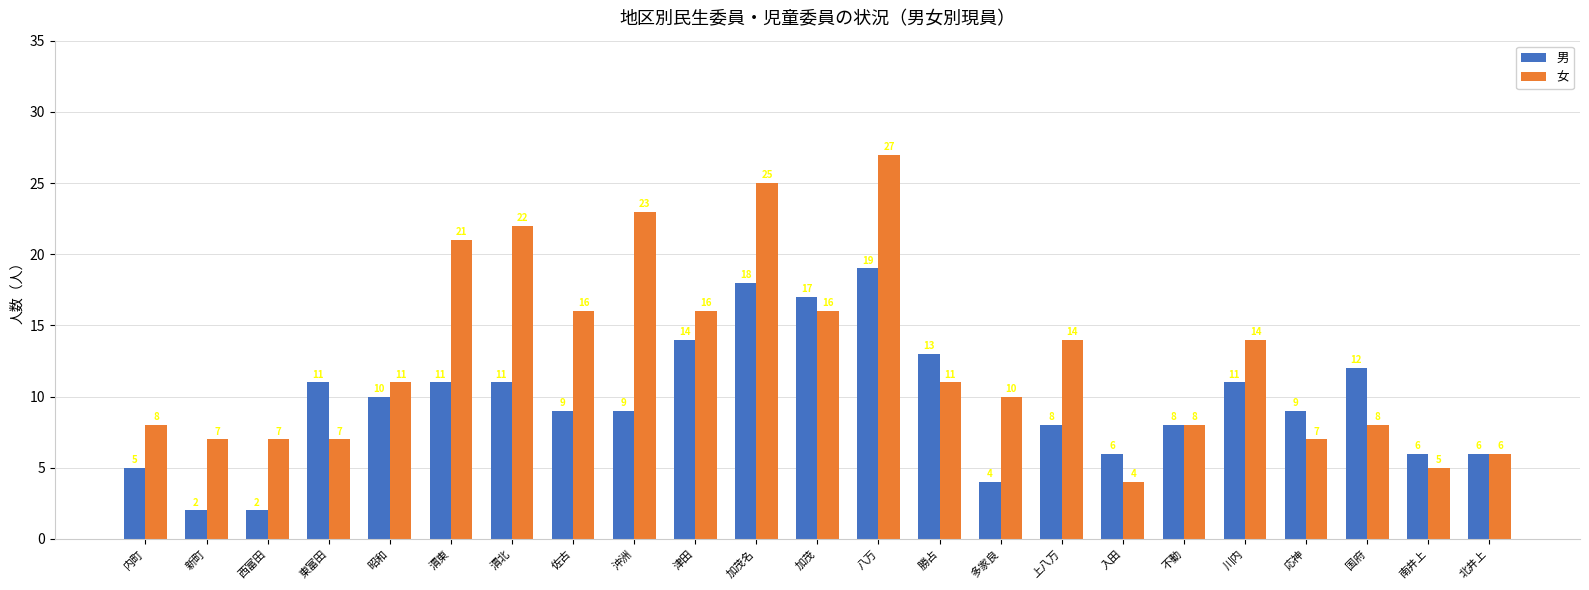

List the series in order of their overall mean, lowest first.

男, 女